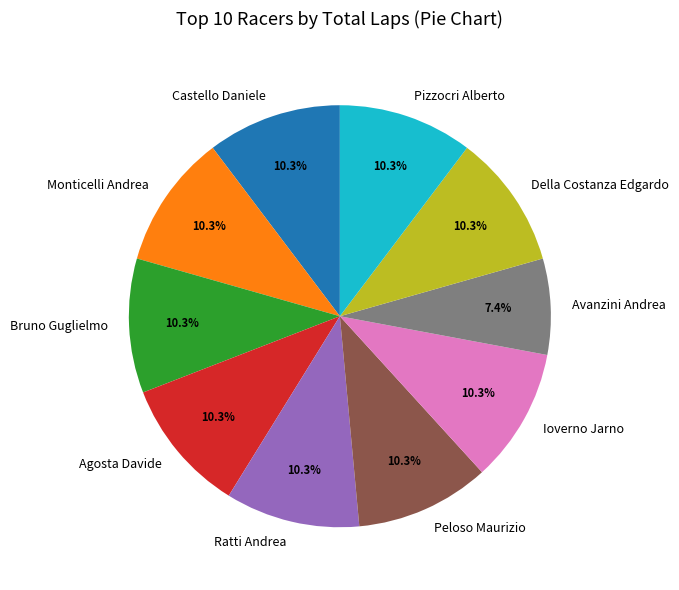

Count the number of slices in the pie.

10